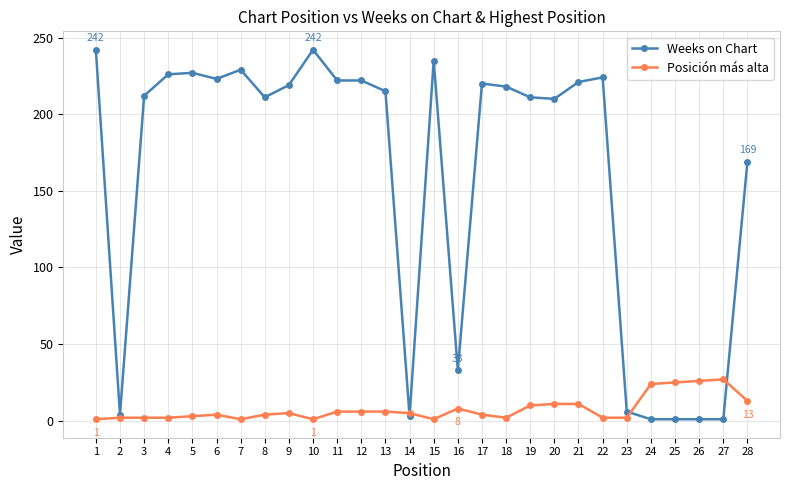

Rank the series by their maximum value, from lowest to highest.

Posición más alta, Weeks on Chart